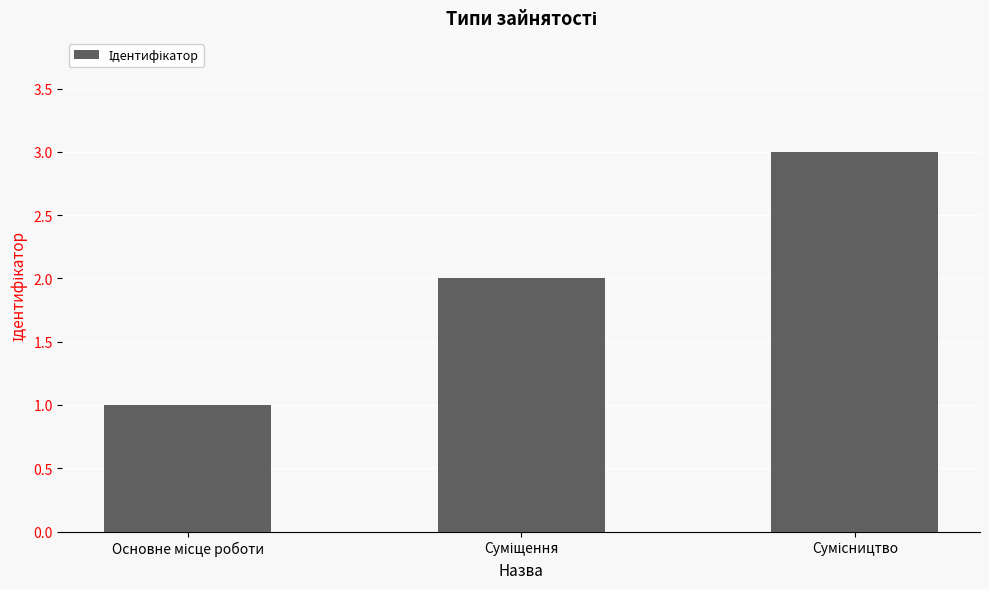

What is the greatest value displayed?

3